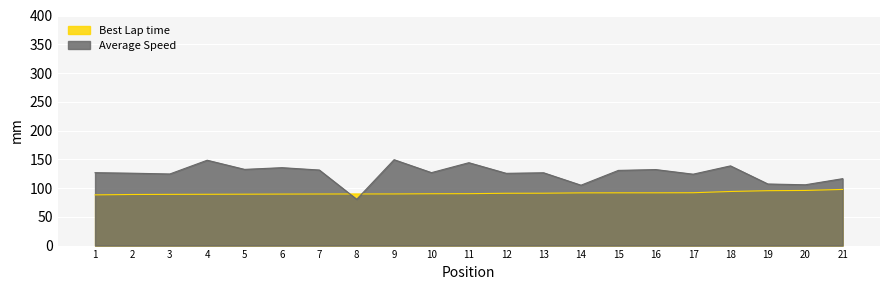

Count the number of data series in this chart.

2